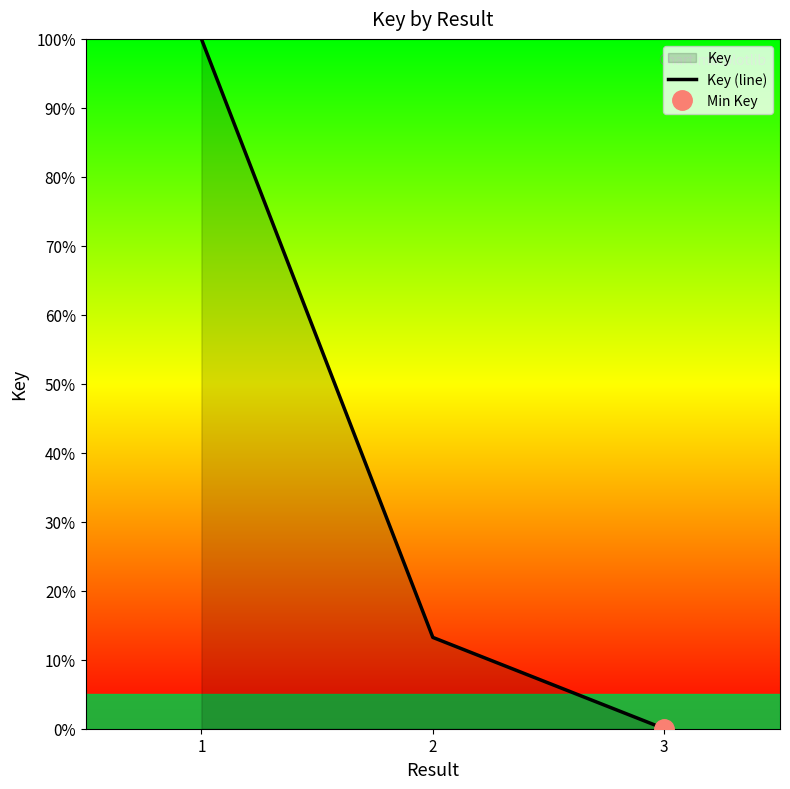

Reading right to left, list all the values displayed in this chart.

3=0.0	2=13.2	1=100.0